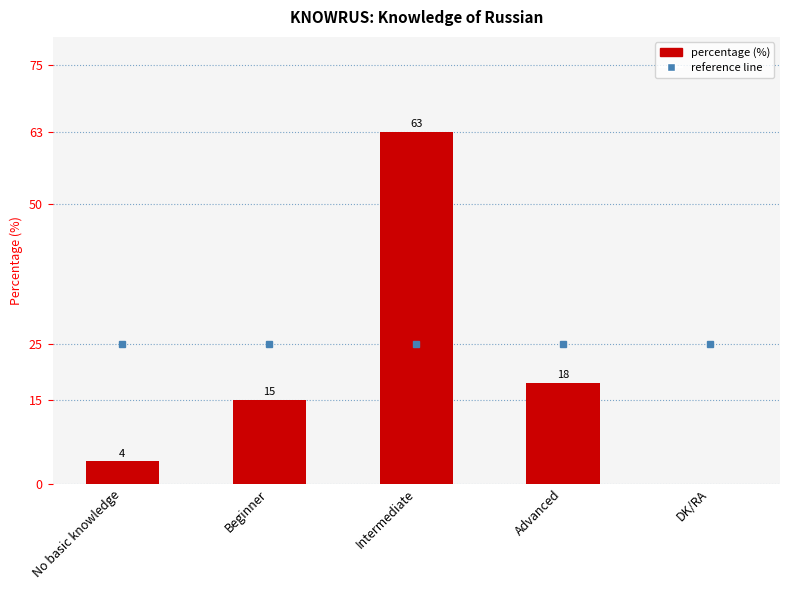

True or false: the data shows 15 at Beginner.

True